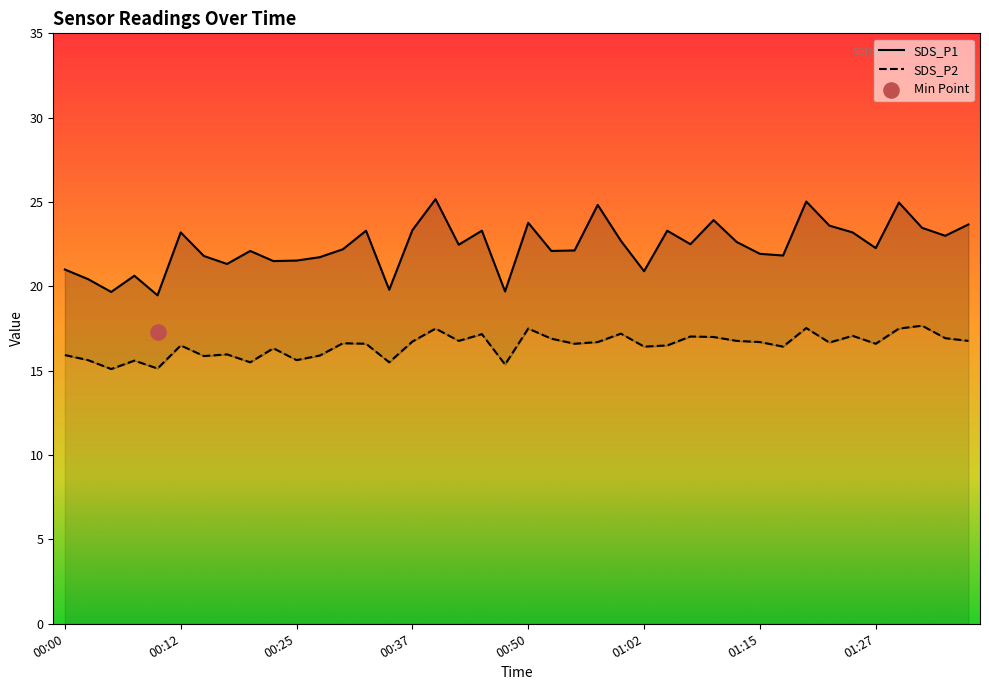

Which series has the widest spread of Y values?

SDS_P1